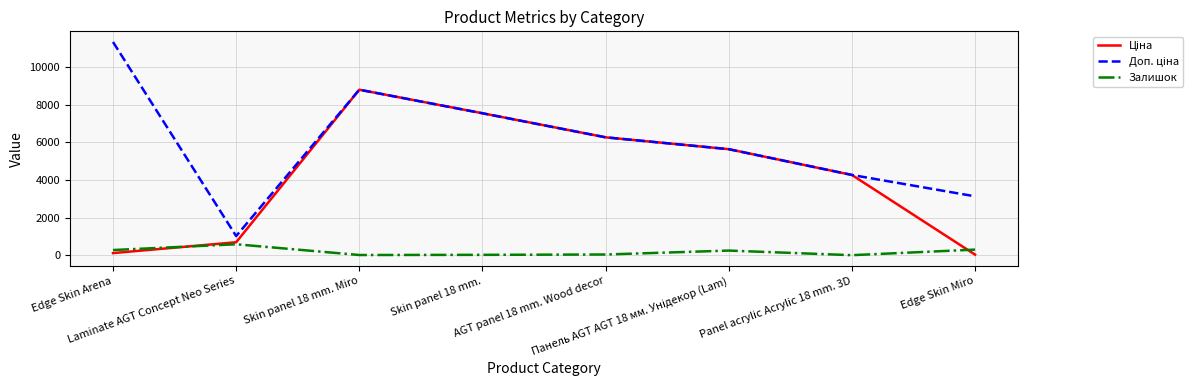

What is the maximum value for Залишок?

582.3